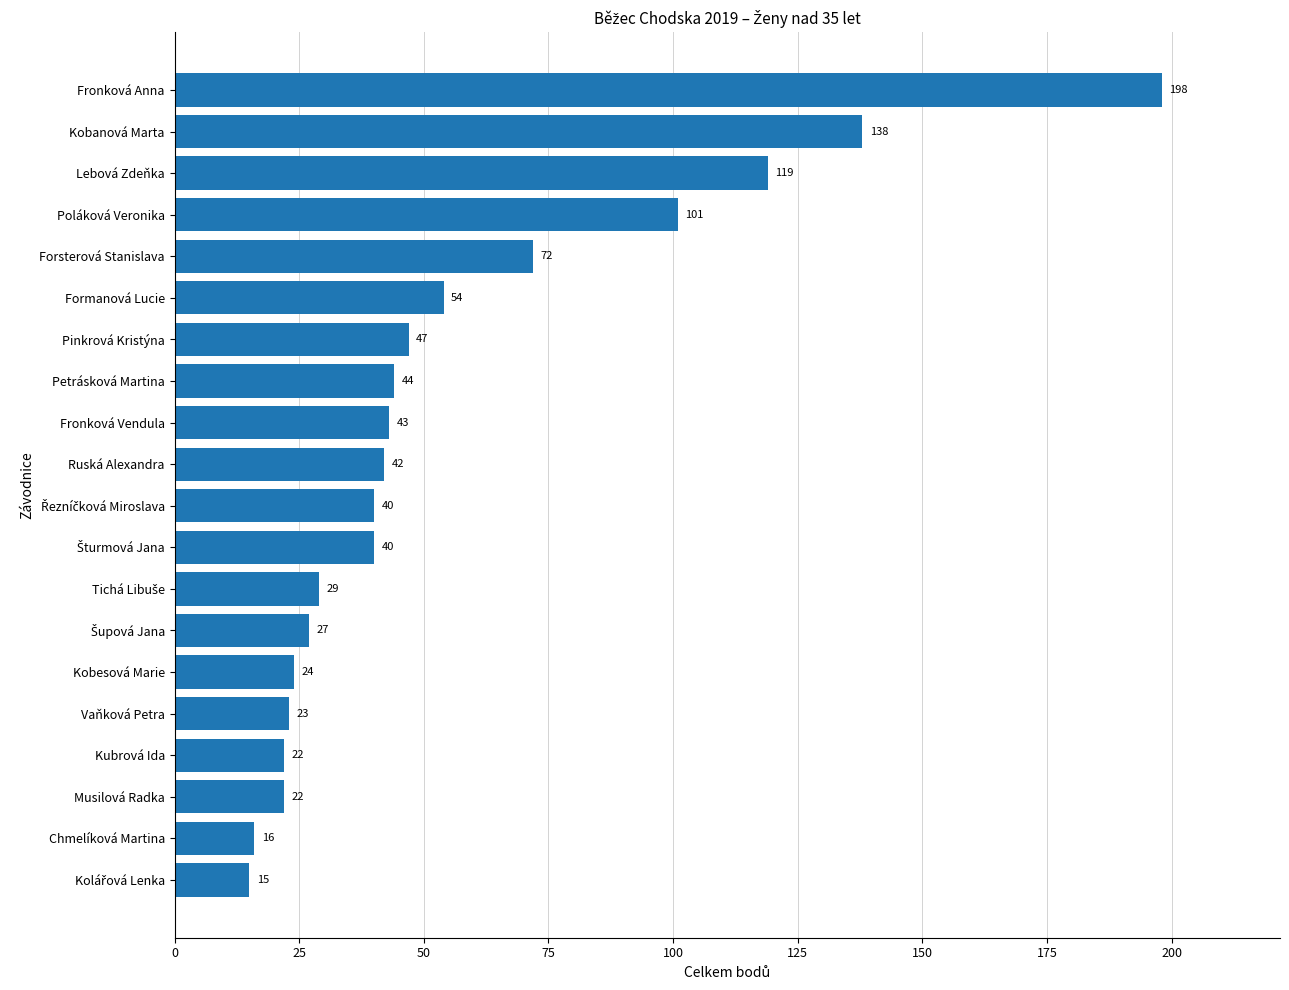

The chart shows a value of 44 at Petrásková Martina. True or false?

True